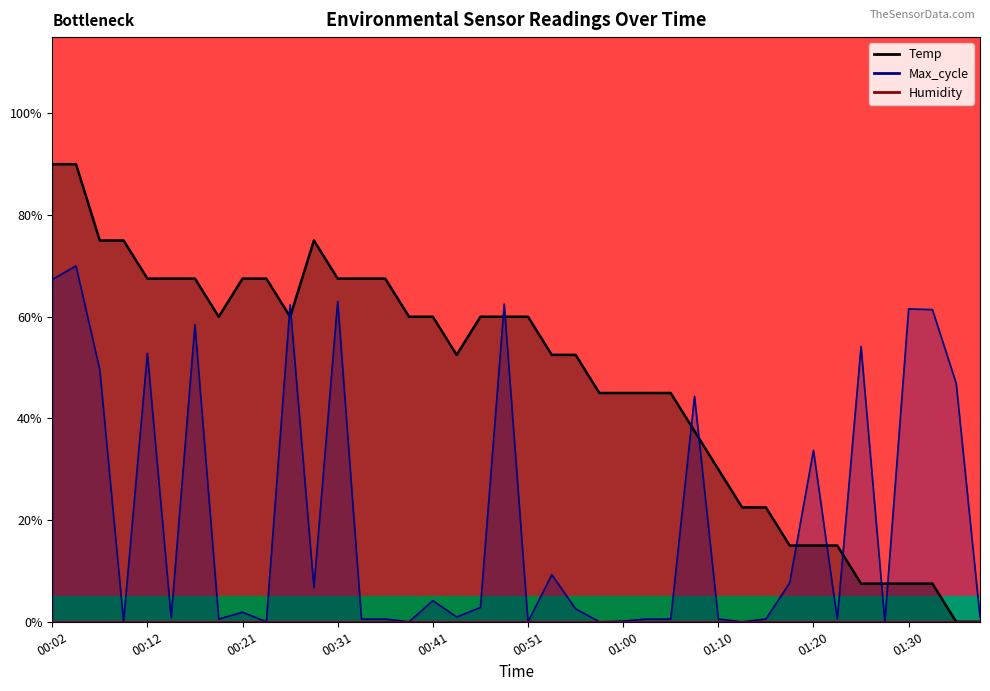

Reading right to left, extract all data points from this chart.

Temp: 0.0	0.0	0.1	0.1	0.1	0.1	0.1	0.1	0.1	0.2	0.2	0.3	0.4	0.5	0.5	0.5	0.5	0.5	0.5	0.6	0.6	0.6	0.5	0.6	0.6	0.7	0.7	0.7	0.8	0.6	0.7	0.7	0.6	0.7	0.7	0.7	0.8	0.8	0.9	0.9
Max_cycle: 0.0	0.5	0.6	0.6	0.0	0.5	0.0	0.3	0.1	0.0	0.0	0.0	0.4	0.0	0.0	0.0	0.0	0.0	0.1	0.0	0.6	0.0	0.0	0.0	0.0	0.0	0.0	0.6	0.1	0.6	0.0	0.0	0.0	0.6	0.0	0.5	0.0	0.5	0.7	0.7